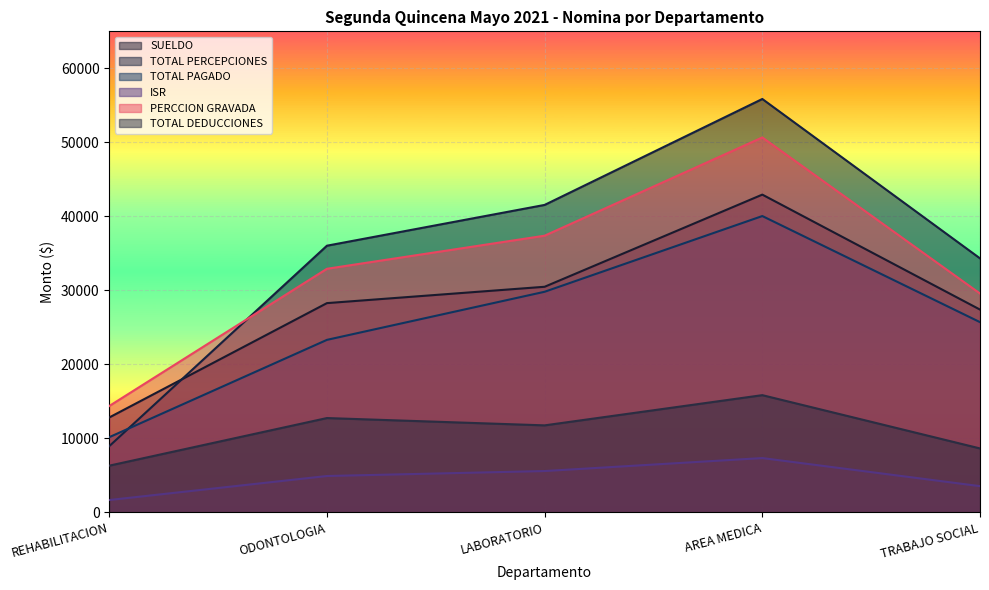

What is the total value across all series at REHABILITACION?

54167.7